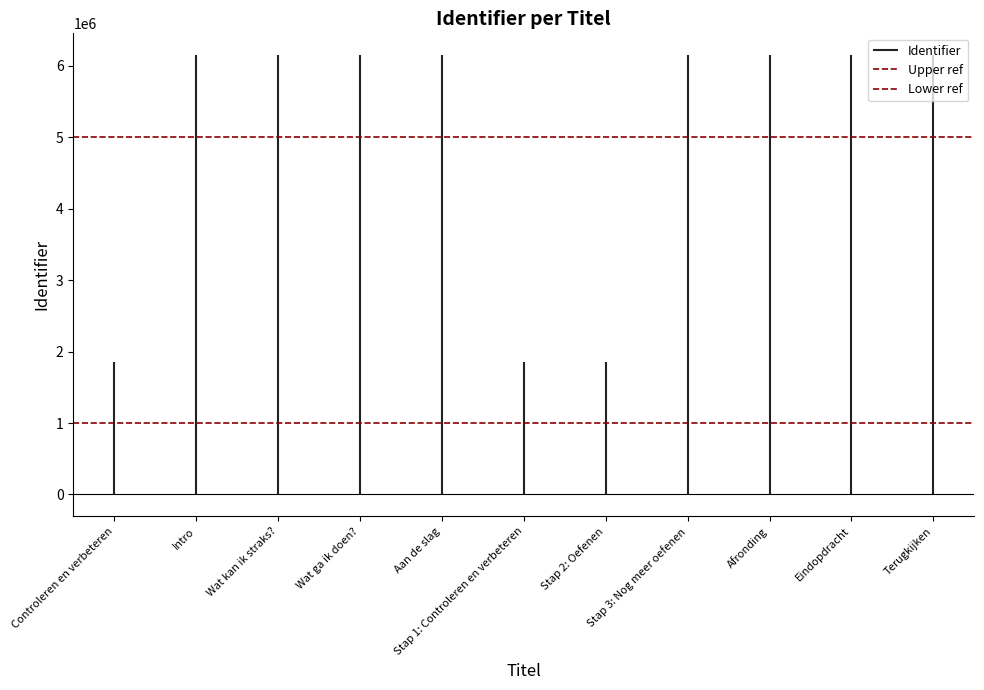

Is the value of Lower ref at Intro greater than the value of Upper ref at Intro?

No